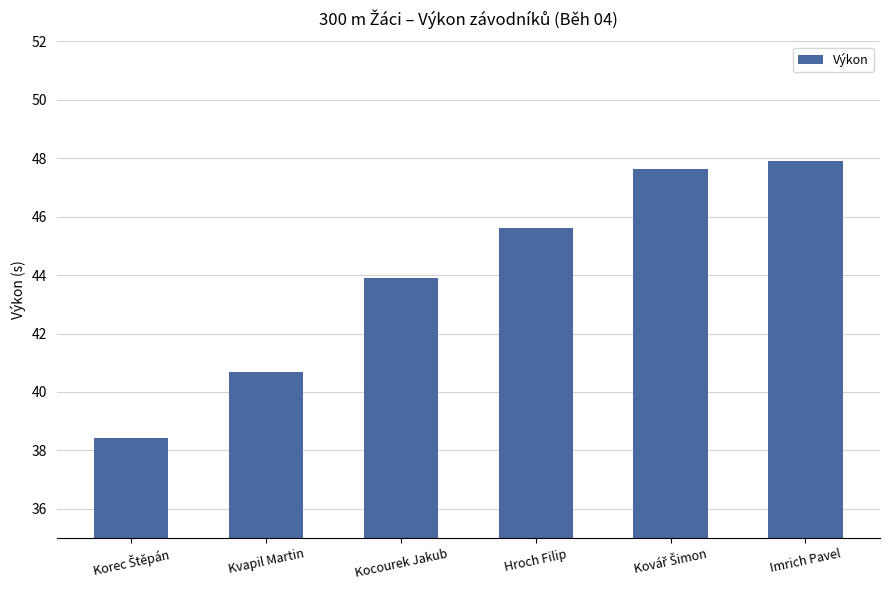

Where is the data nearest to the value 43?

Kocourek Jakub